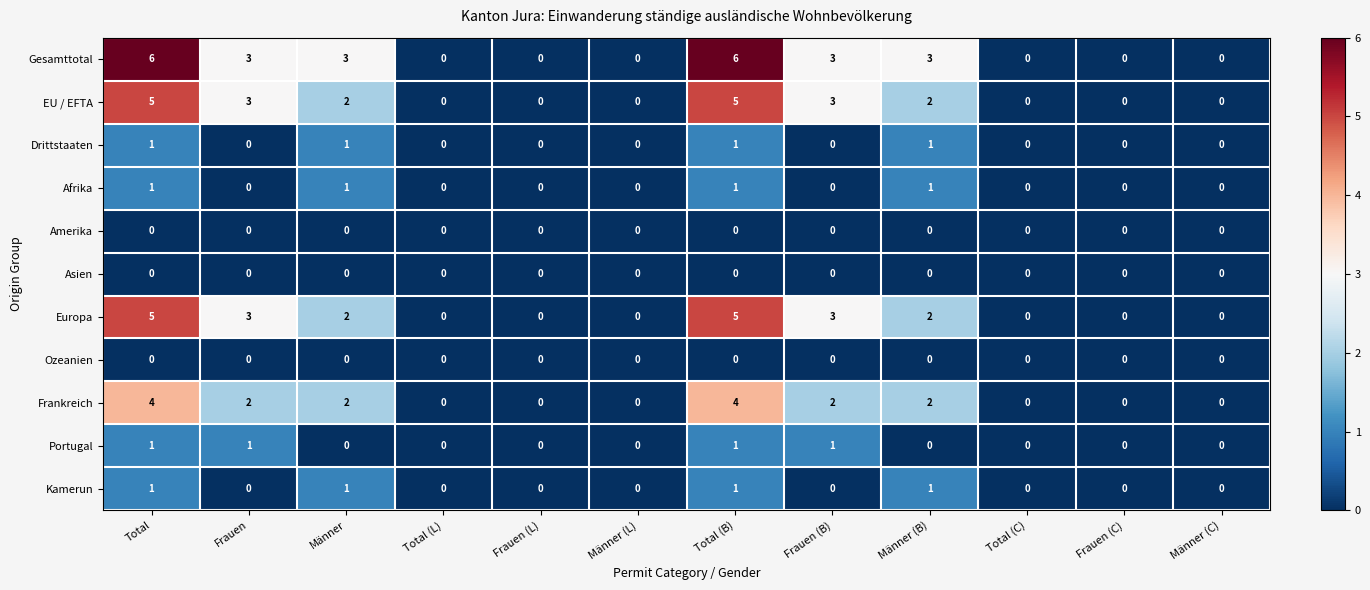

The value of Ozeanien at Frauen is 0. True or false?

True